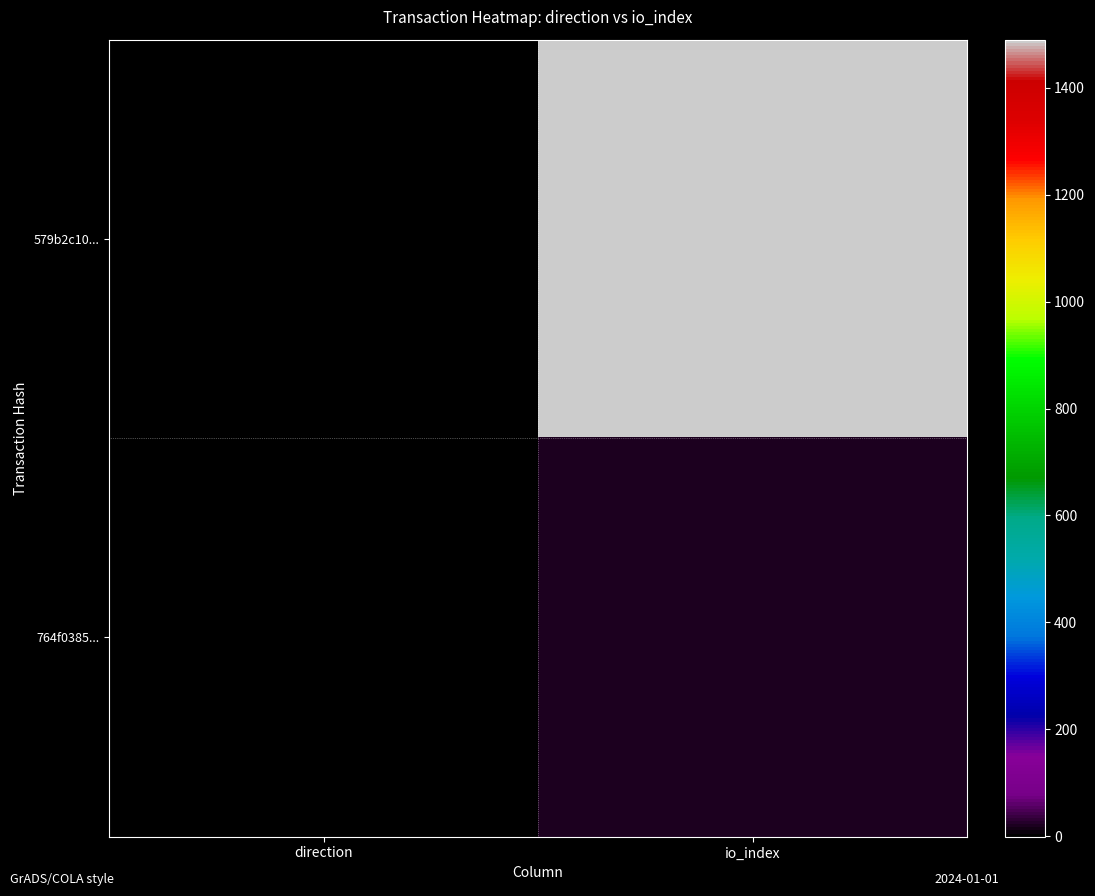

Rank the series at direction from lowest to highest value.

579b2c10..., 764f0385...